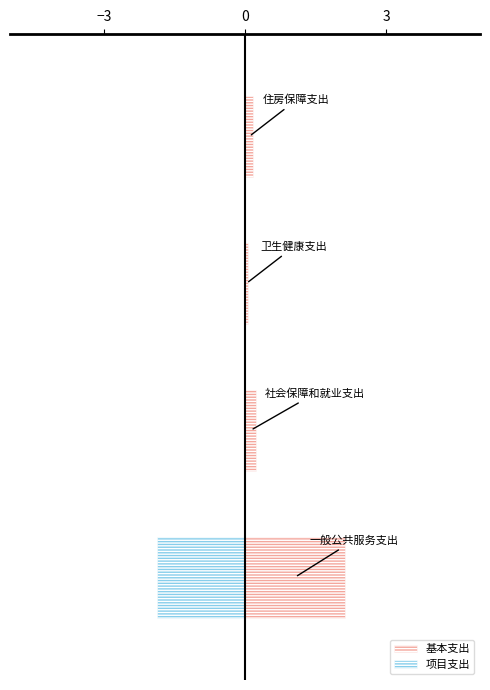

True or false: 项目支出 has a value of 0.0 at 3.

True